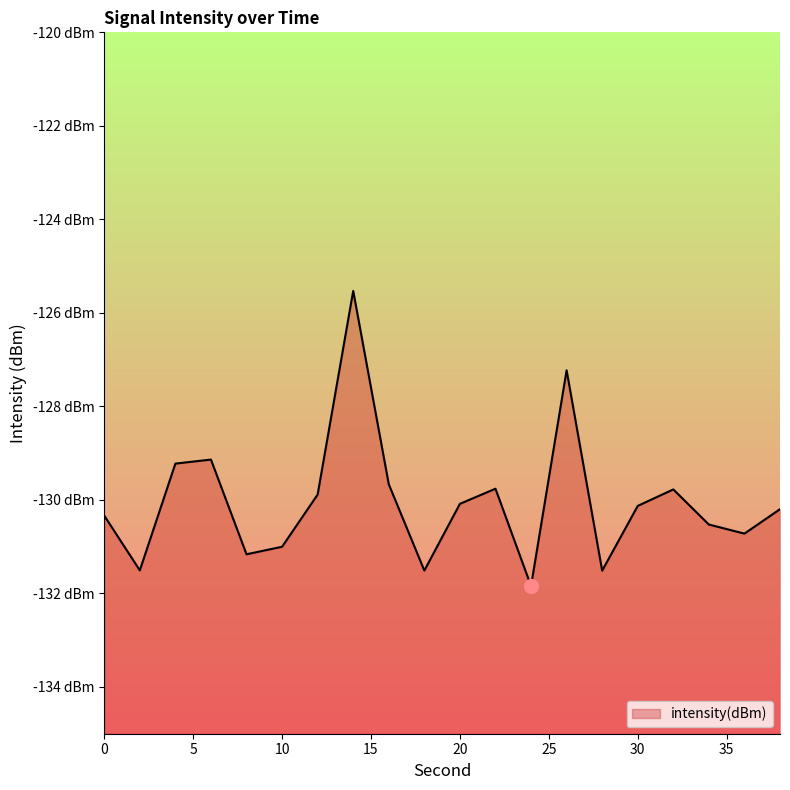

Between 22 and 30, which is larger?

22